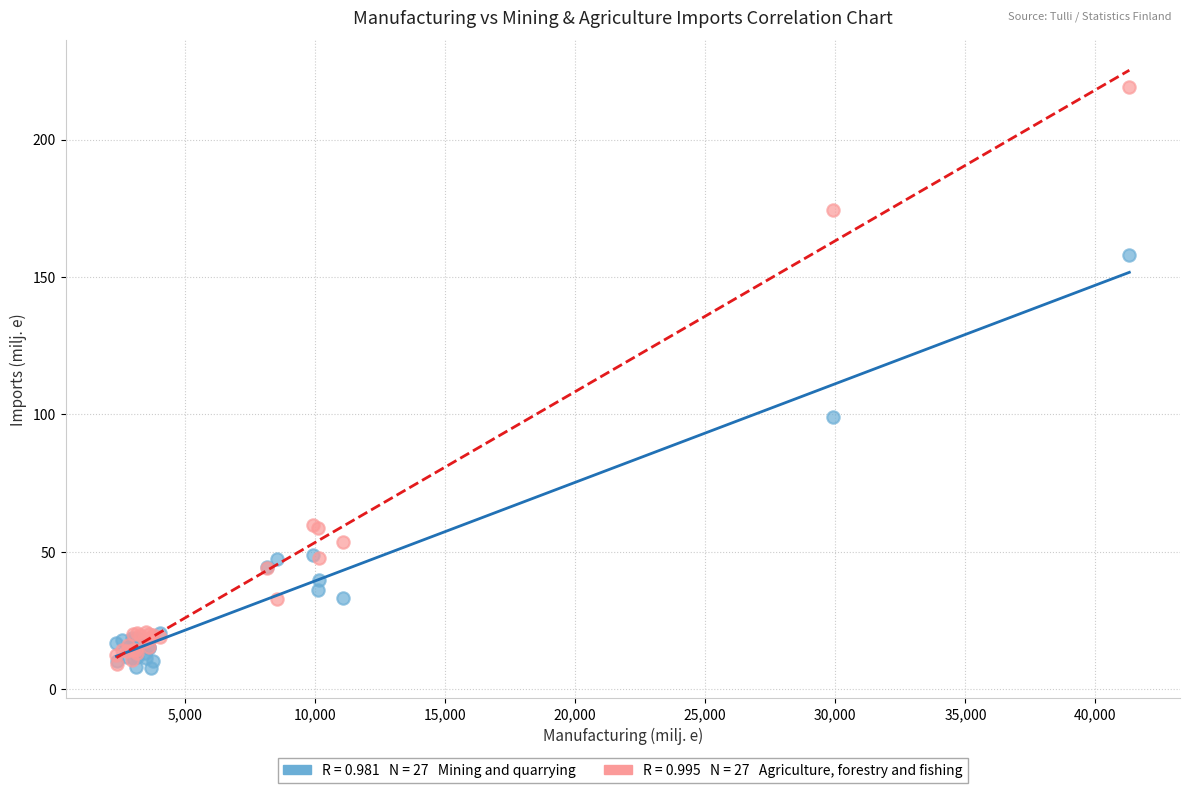

Across all series, what Y value is closest to 113?

99.1